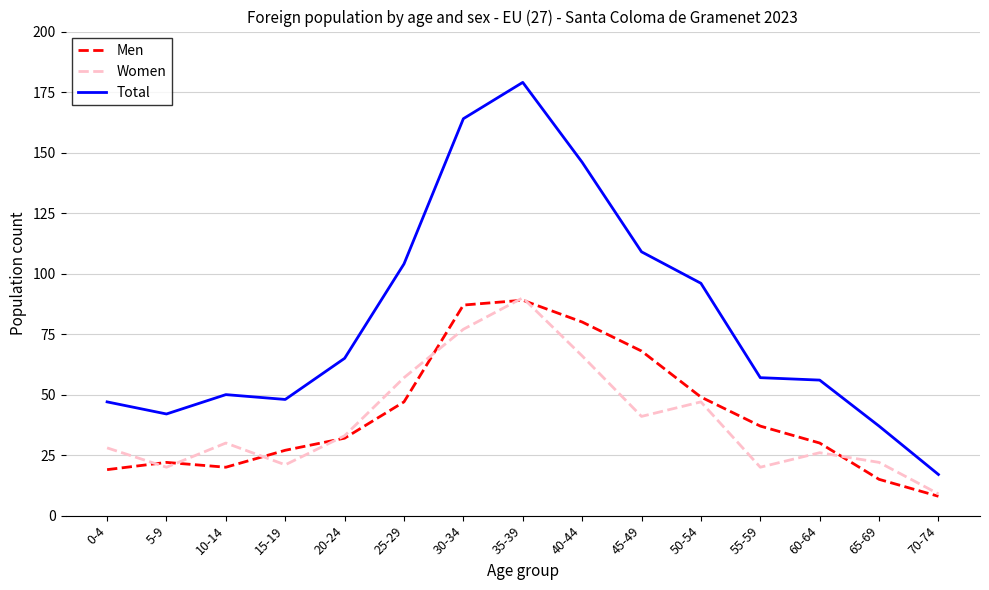

At which label does Women reach its minimum?

70-74